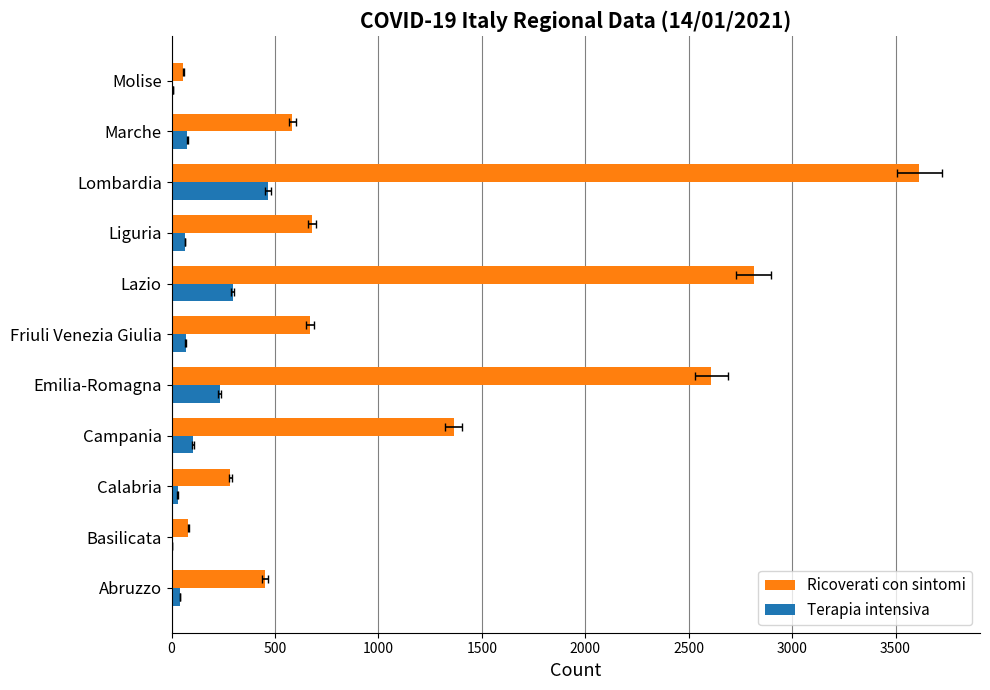

What are all the series names shown in the legend?

Ricoverati con sintomi, Terapia intensiva